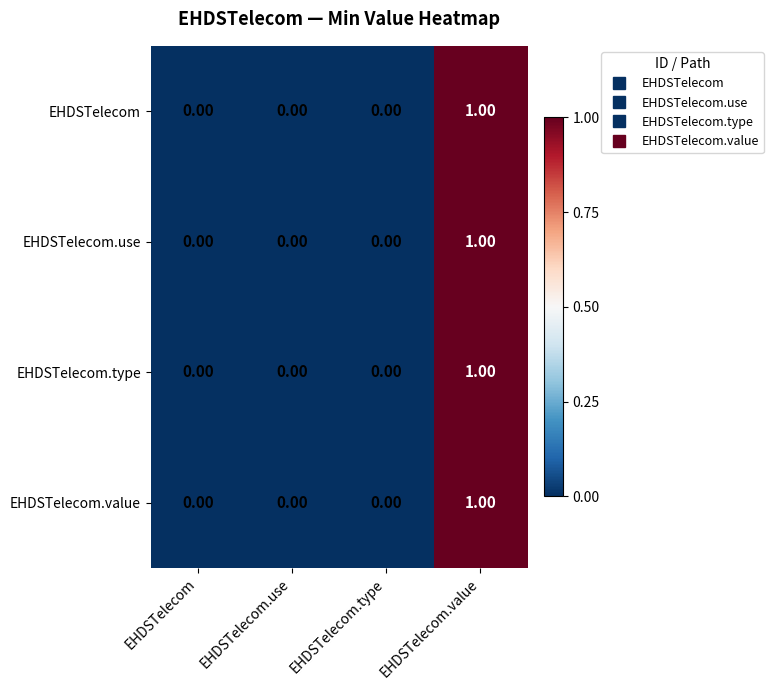

At which category is the sum across all series the highest?

EHDSTelecom.value